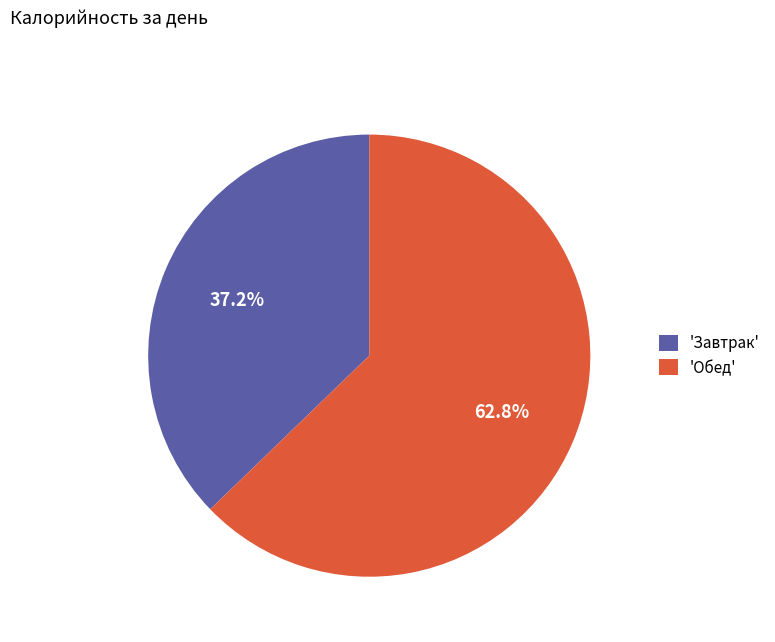

What portion of the pie excludes 'Завтрак'?

62.8%